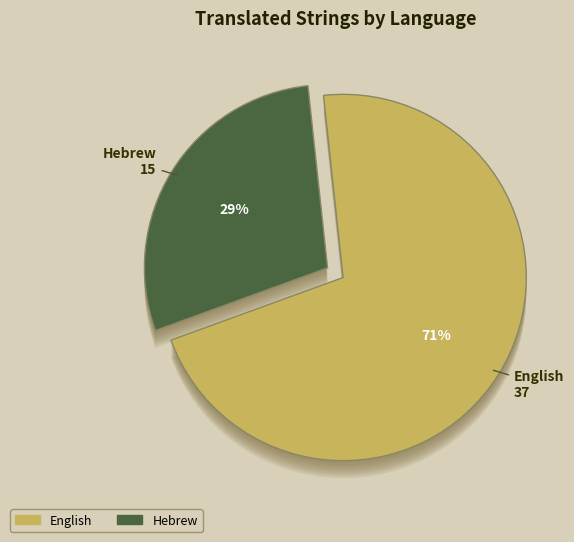

To the nearest percent, what percentage of the pie is Hebrew?

29%